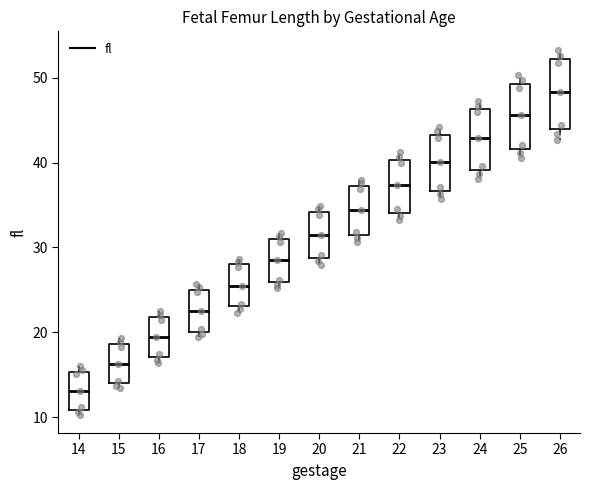

Which box's median line is the lowest?

14